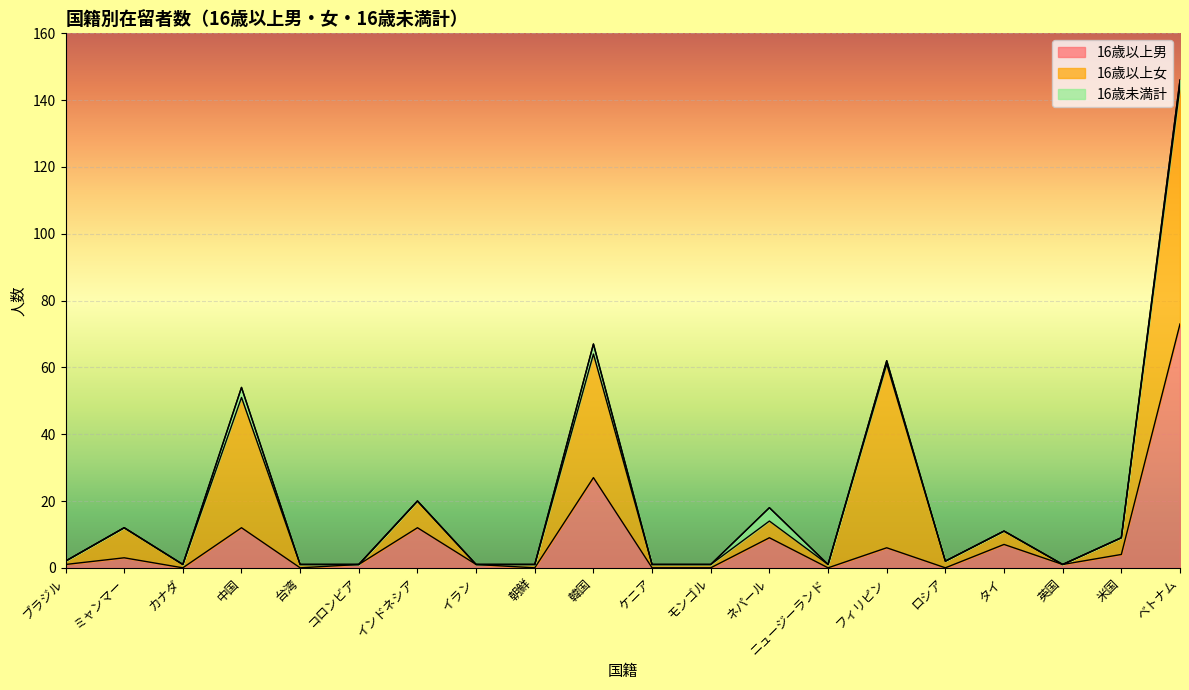

At which label is 16歳未満計 closest to 2?

ベトナム